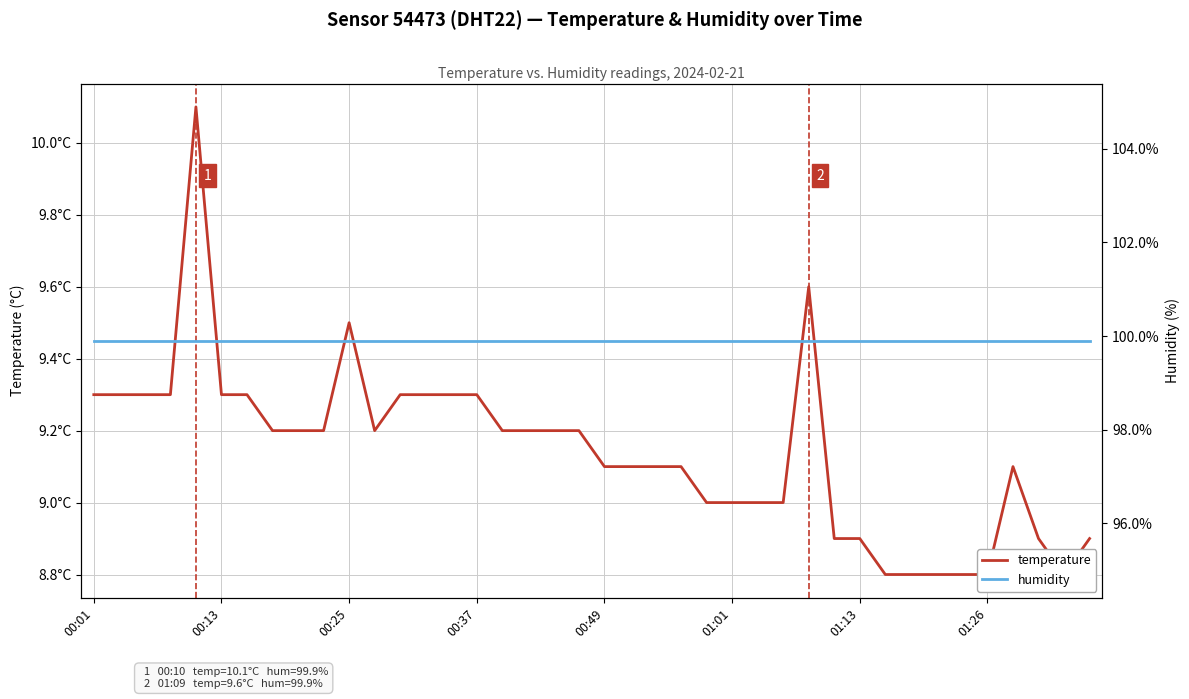

Between 18 and 39, which is larger?

18